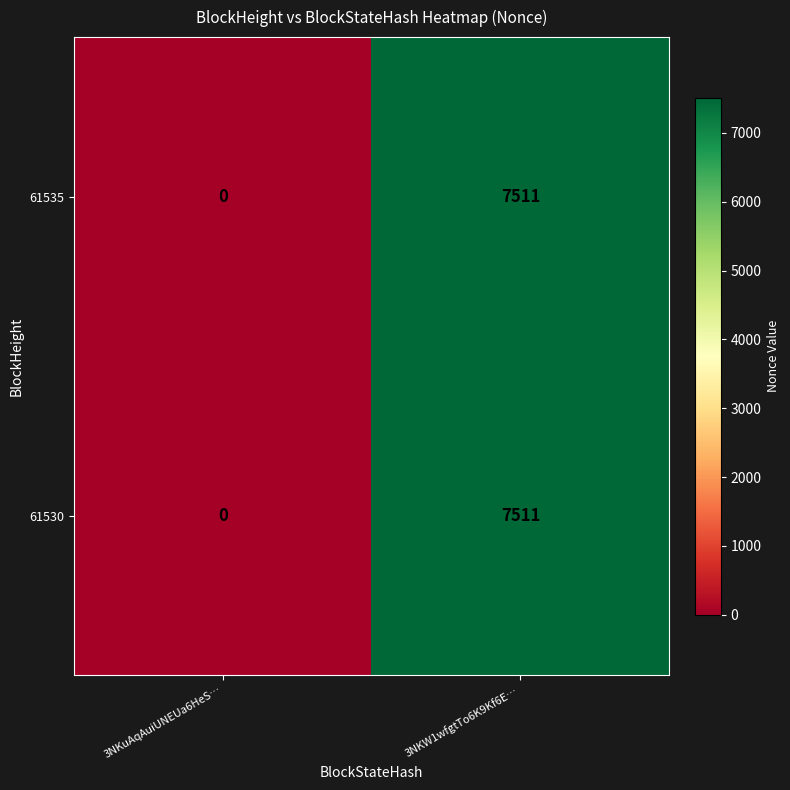

Which category has the lowest value across all series?

3NKuAqAuiUNEUa6HeS…